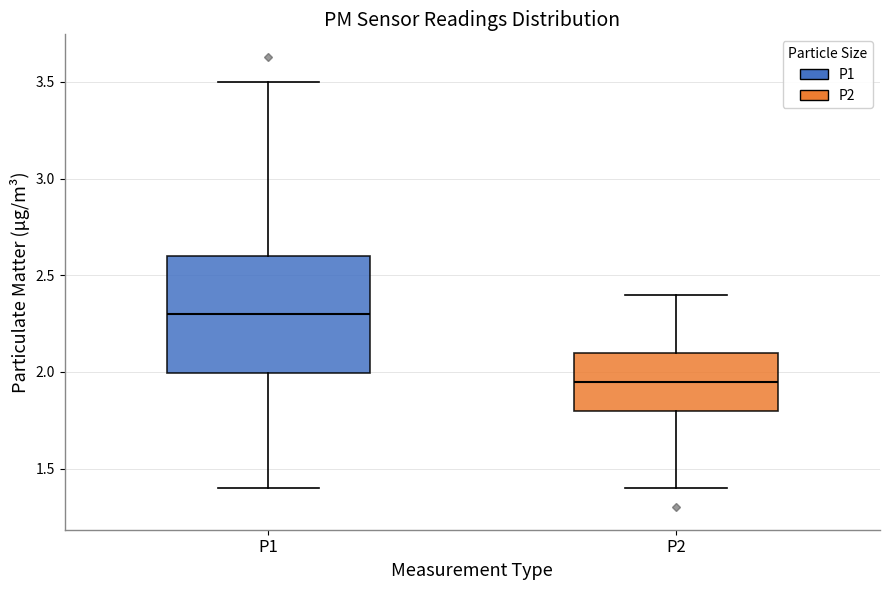

Reading left to right, read every box against the y-axis: the position of its median line, the range the box covers, and the ends of its whiskers. The values are not printed on the chart, so give them approximately, as read against the axis.

P1: median 2.30, box 2.00 to 2.60, whiskers 1.40 to 3.50
P2: median 1.95, box 1.80 to 2.10, whiskers 1.40 to 2.40